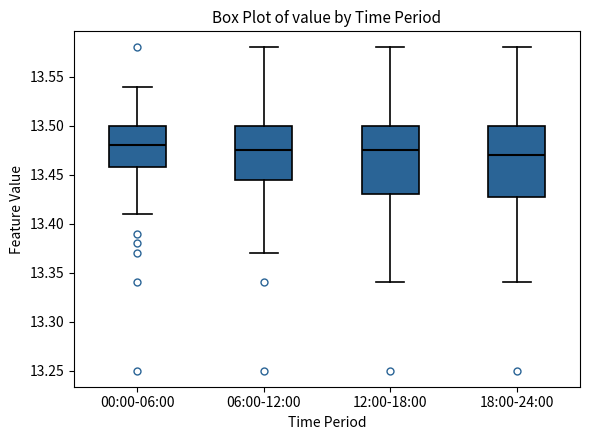

Reading left to right, transcribe this box plot: for each box, give where its median line is, the range the box spans, and where its two whiskers end, as read against the y-axis. The values are not printed on the chart, so give them approximately, as read against the axis.

00:00-06:00: median 13.480, box 13.460 to 13.500, whiskers 13.410 to 13.540
06:00-12:00: median 13.475, box 13.445 to 13.500, whiskers 13.370 to 13.580
12:00-18:00: median 13.475, box 13.430 to 13.500, whiskers 13.340 to 13.580
18:00-24:00: median 13.470, box 13.430 to 13.500, whiskers 13.340 to 13.580